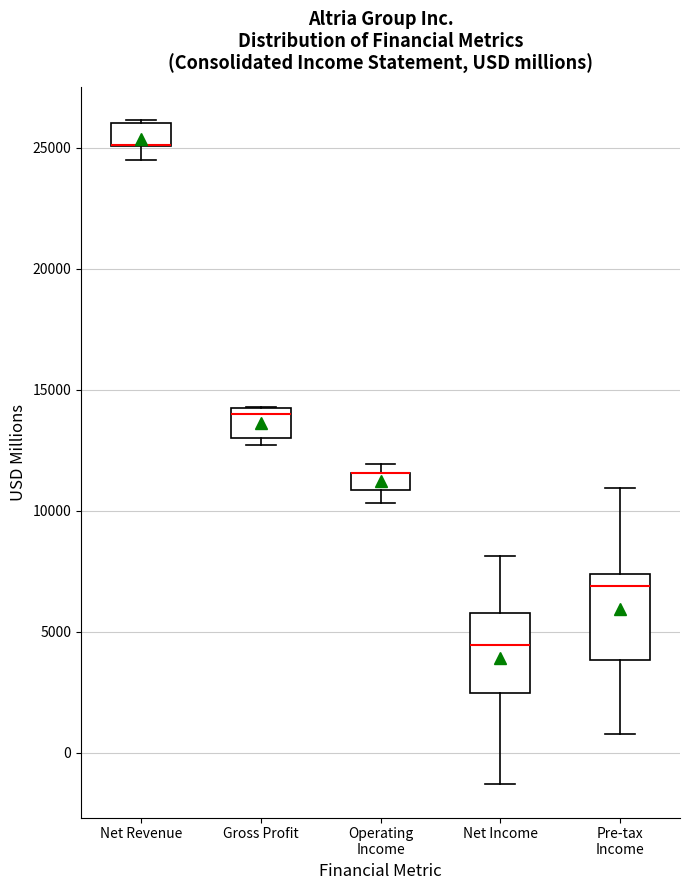

Where does the median line of the box for Pre-tax Income sit on the y-axis? The values are not printed on the chart, so give them approximately, as read against the axis.

7000